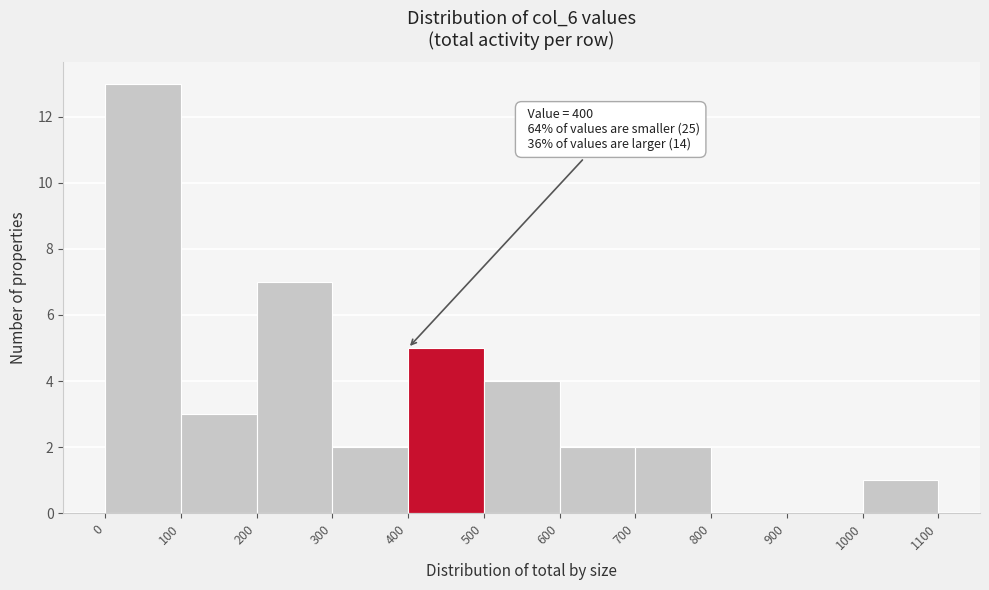

Which range on the x-axis has the tallest bar?

0 to 100